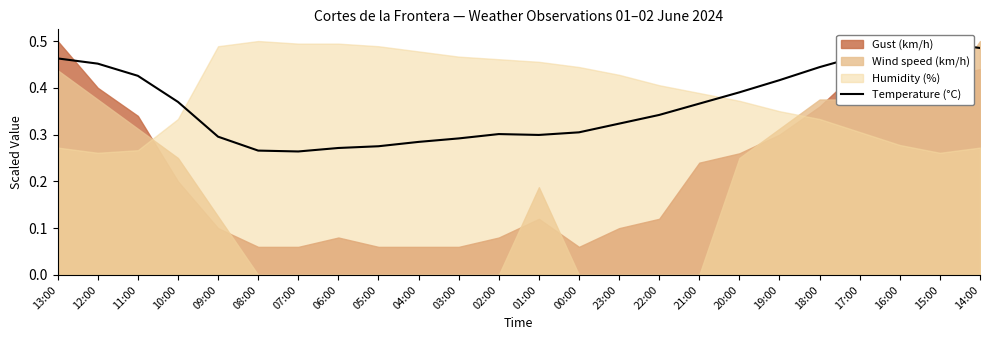

What is the difference between the maximum and second lowest values?

0.2